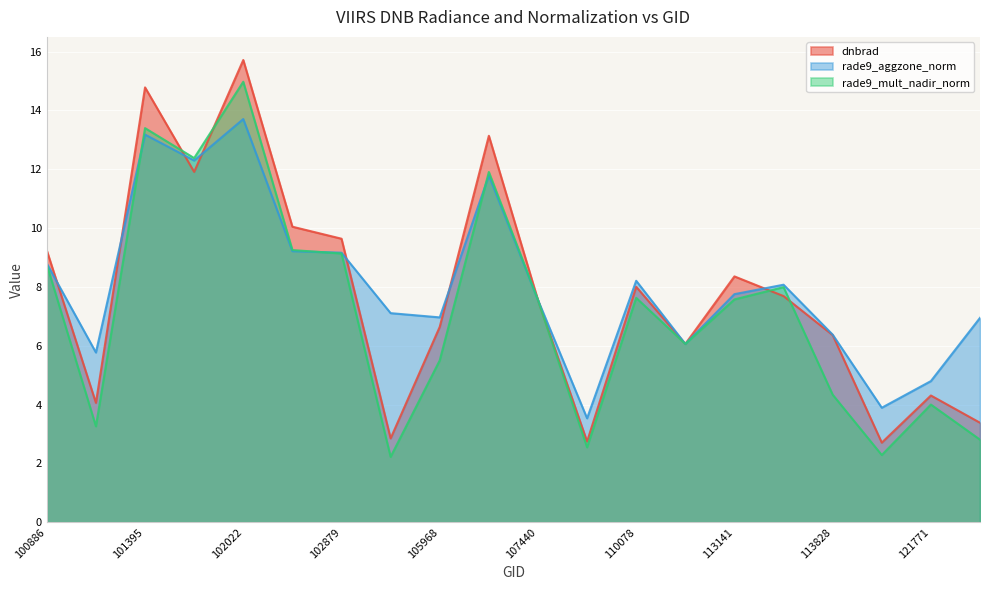

Which series changed the most between 113141 and 121771?

dnbrad